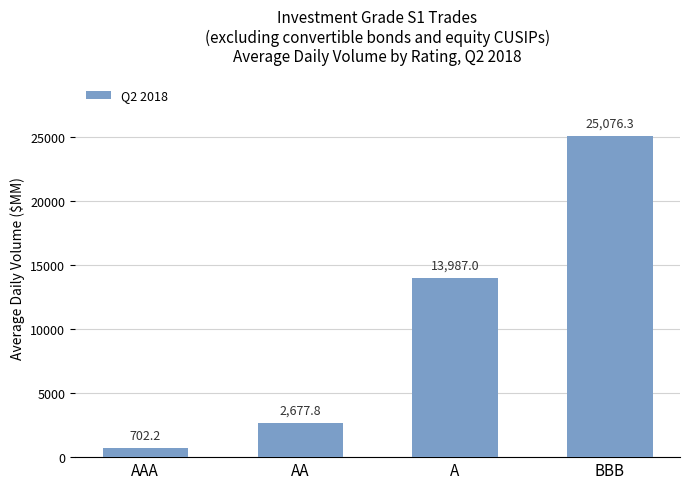

Which label corresponds to the largest value in the chart?

BBB